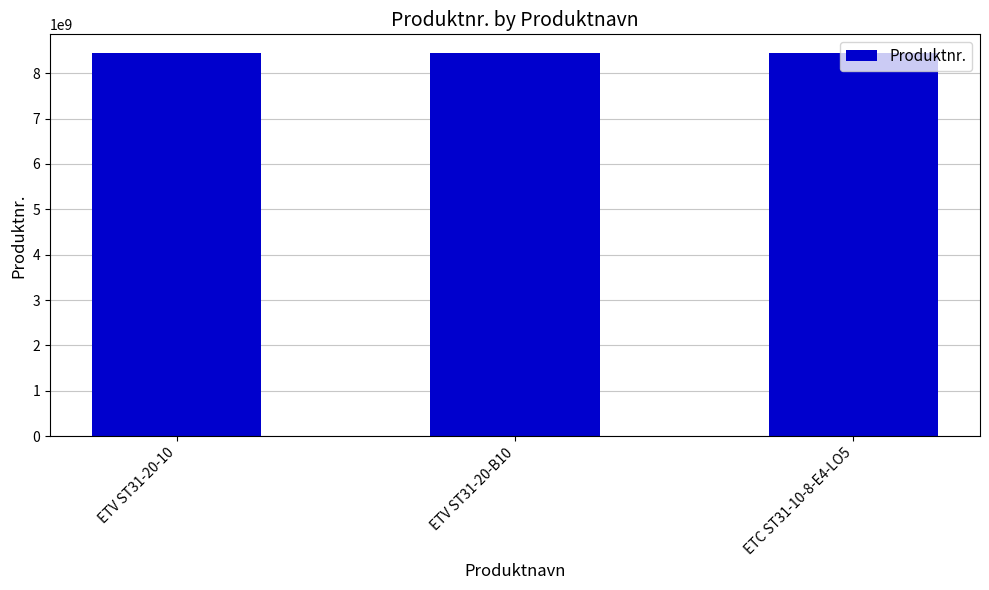

Is it true that the value at ETV ST31-20-10 is 8433201710?

True